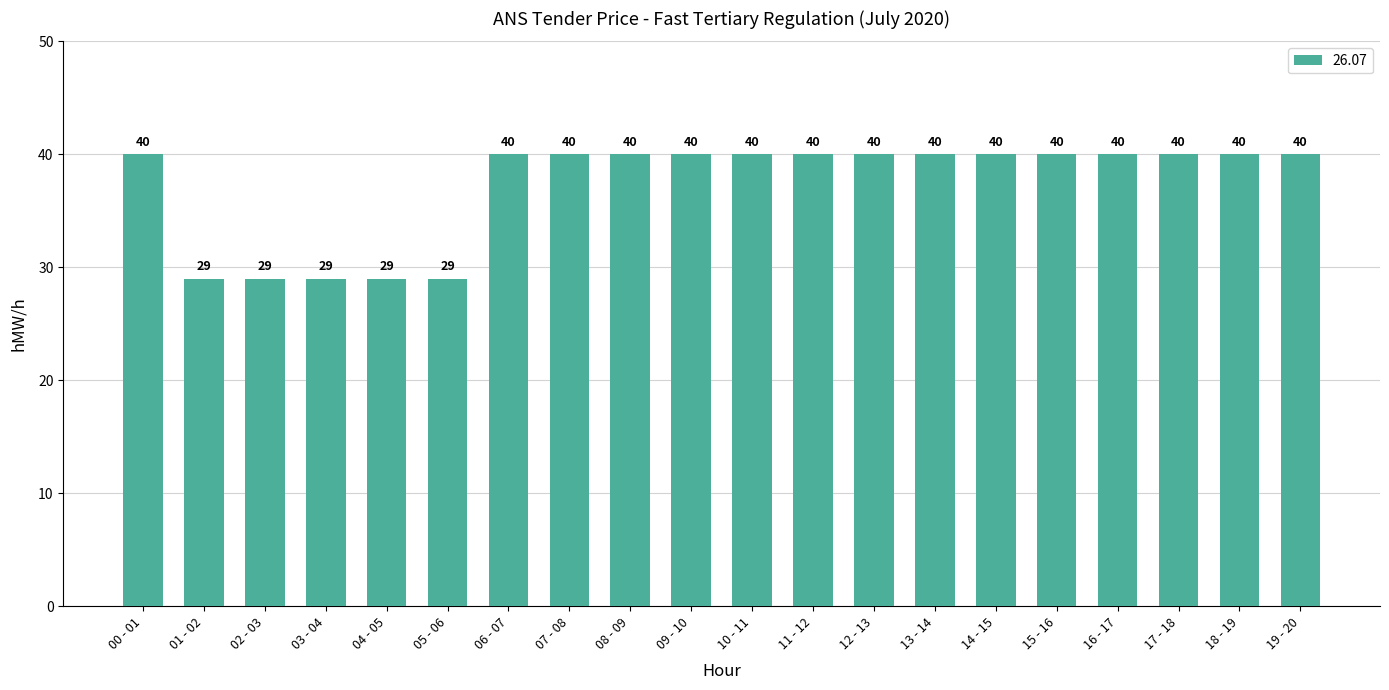

What is the smallest value displayed?

29